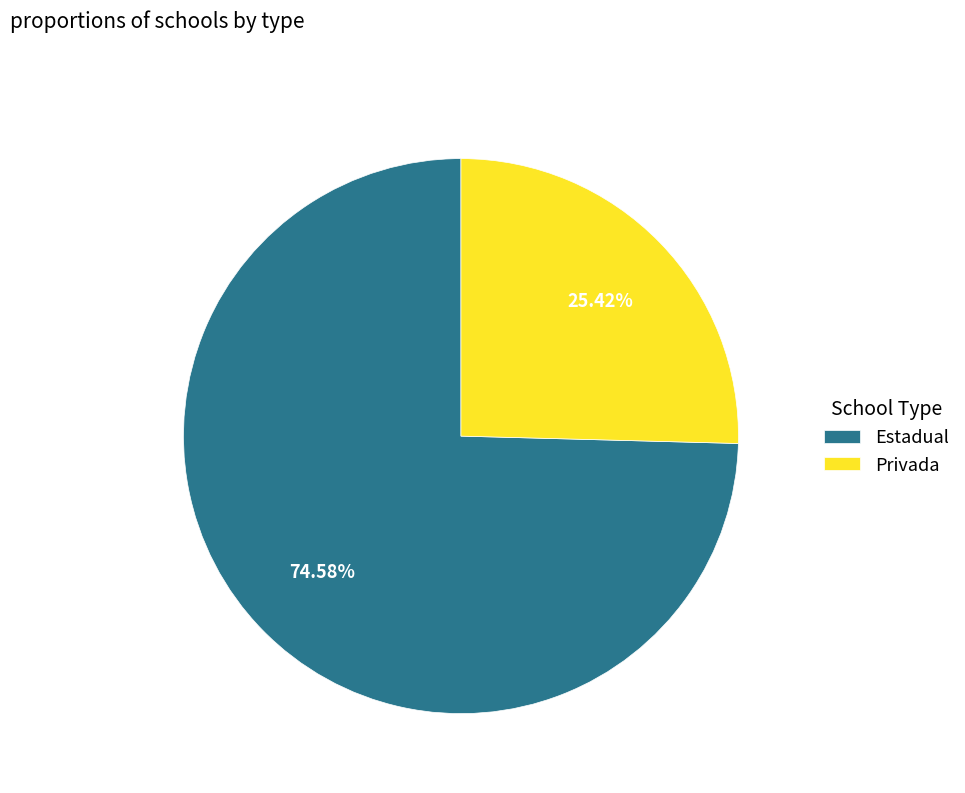

To the nearest percent, what is the average slice percentage?

50%